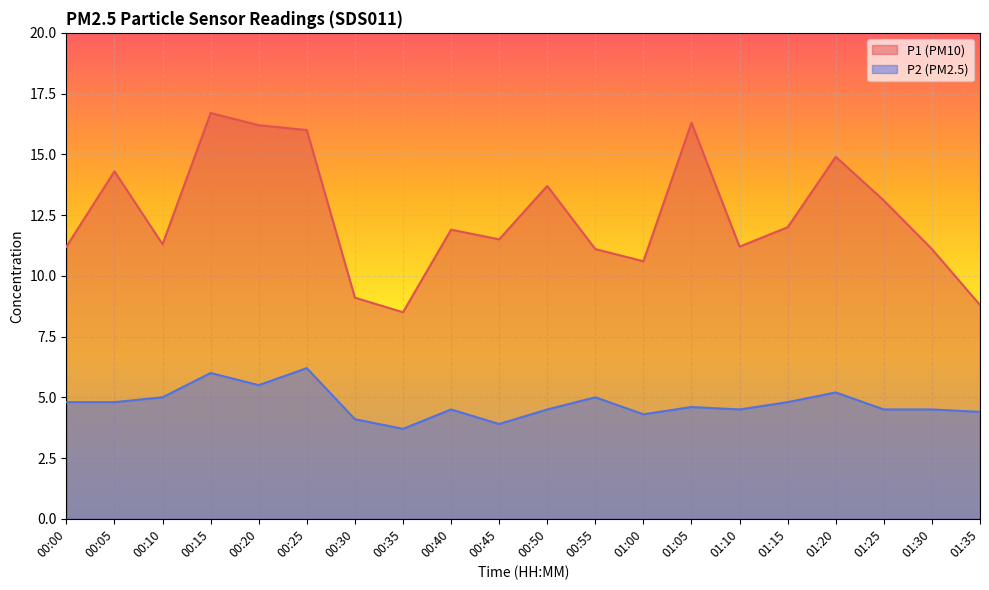

What is the highest value of the P2 series?

6.2